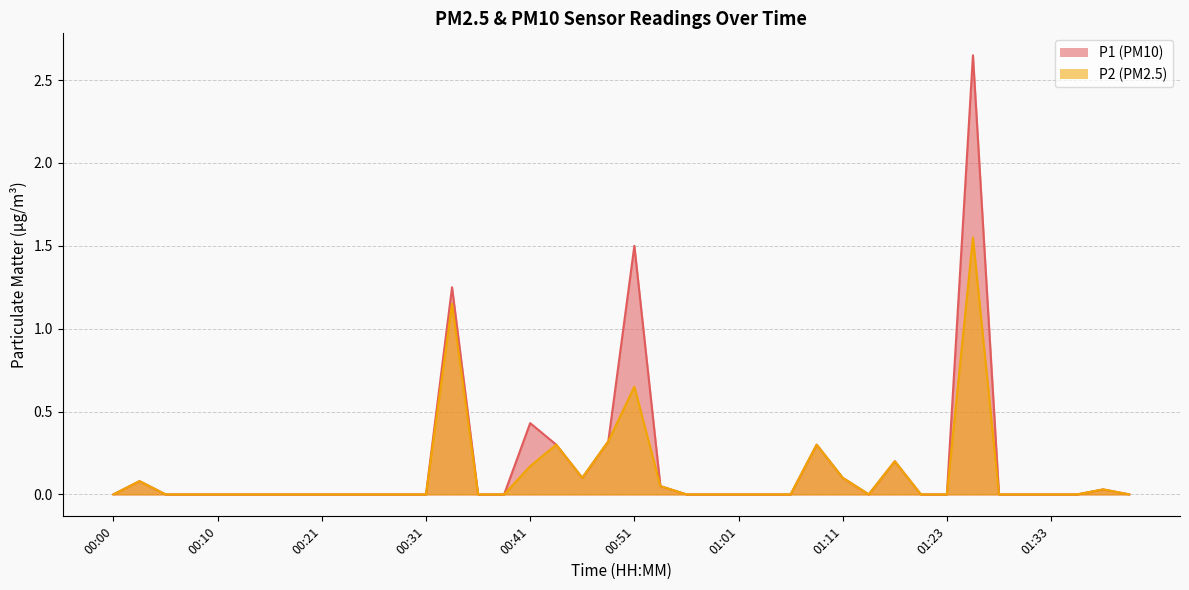

Is it true that P1 equals 1.5 at 00:38?

False